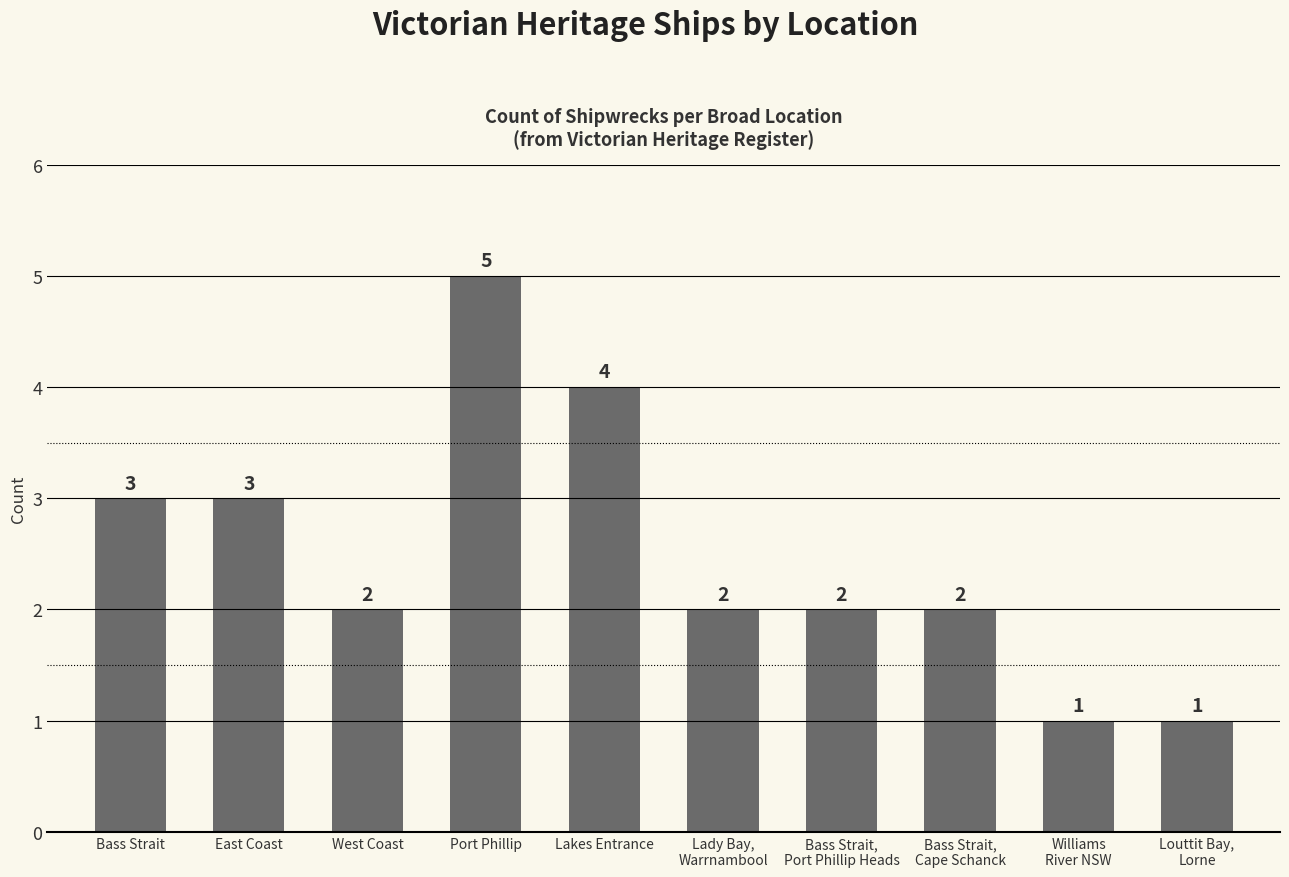

Where does the data first go above 2?

Bass Strait